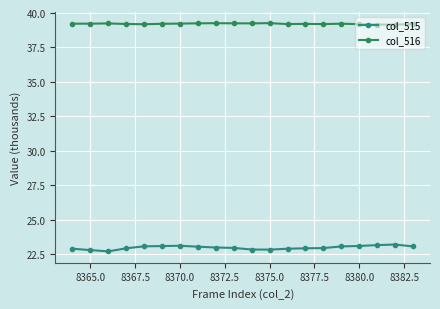

List the series in order of their overall mean, lowest first.

col_515, col_516